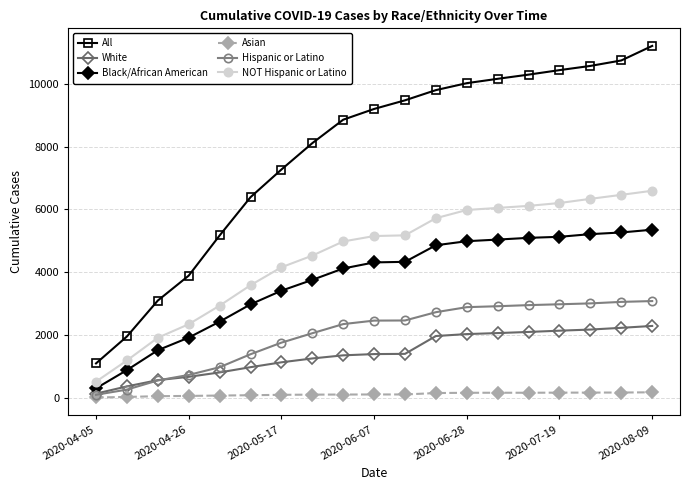

Which series has the widest spread of values?

All